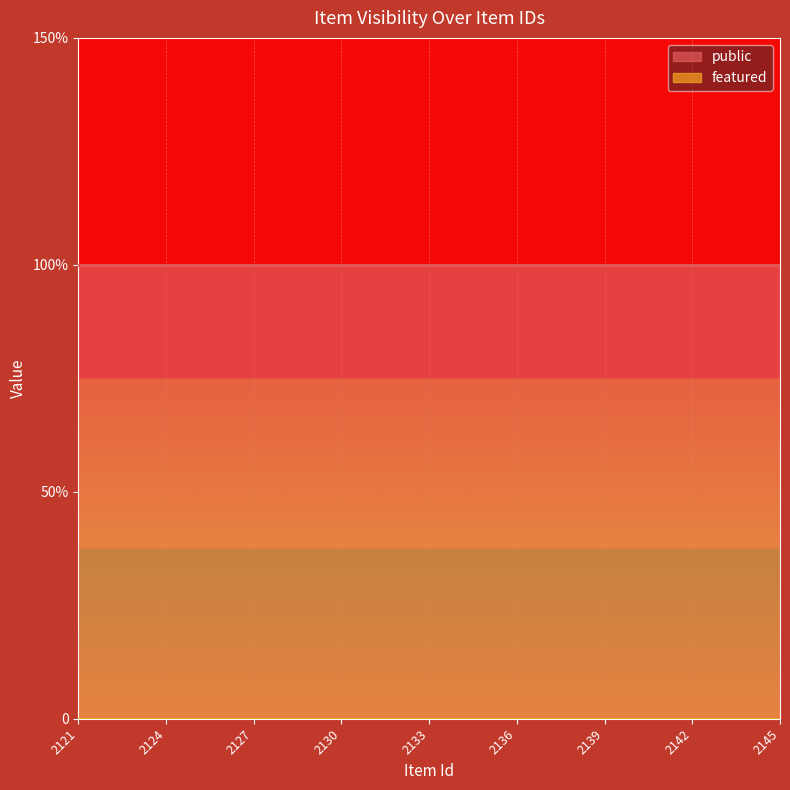

List the series in order of their peak value, lowest first.

featured, public